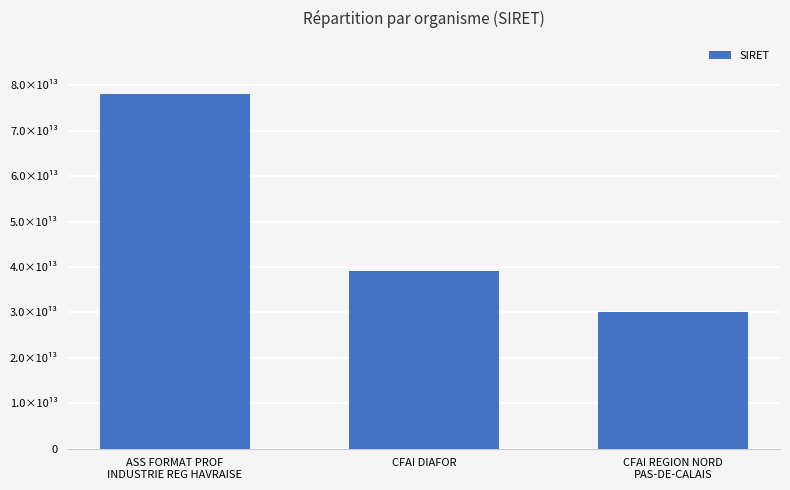

What is the average value?

49067801100033